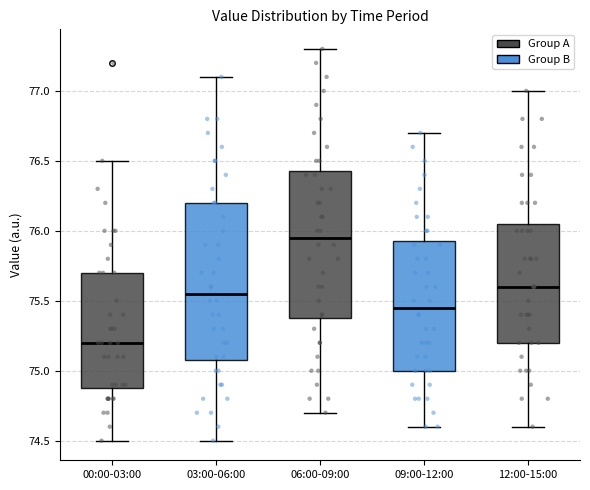

Reading left to right, transcribe this box plot: for each box, give where its median line is, the range the box spans, and where its two whiskers end, as read against the y-axis. The values are not printed on the chart, so give them approximately, as read against the axis.

00:00-03:00: median 75.20, box 74.90 to 75.70, whiskers 74.50 to 76.50
03:00-06:00: median 75.55, box 75.10 to 76.20, whiskers 74.50 to 77.10
06:00-09:00: median 75.95, box 75.40 to 76.45, whiskers 74.70 to 77.30
09:00-12:00: median 75.45, box 75.00 to 75.95, whiskers 74.60 to 76.70
12:00-15:00: median 75.60, box 75.20 to 76.05, whiskers 74.60 to 77.00